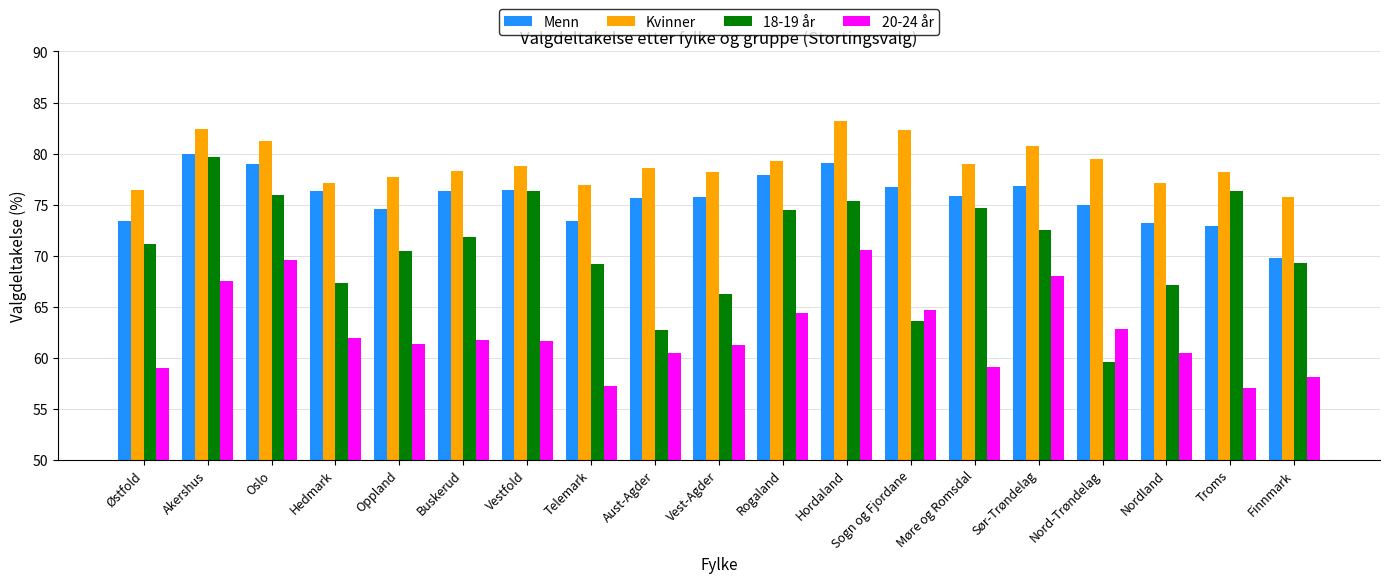

What position from the right is Nord-Trøndelag?

4